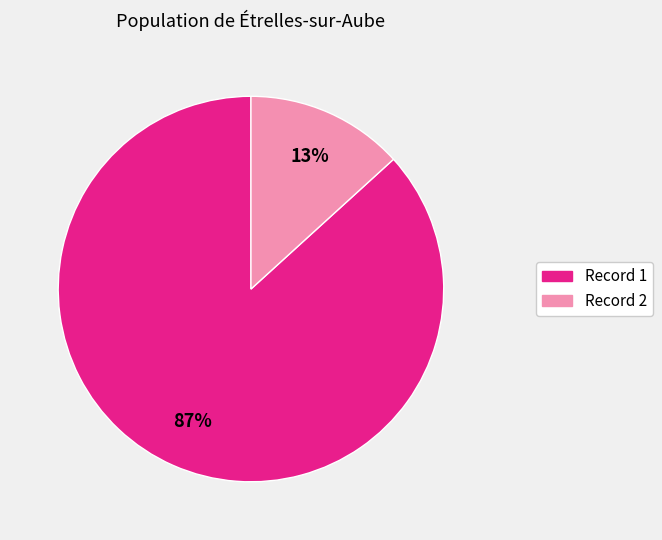

Is there a majority slice in this chart?

Yes